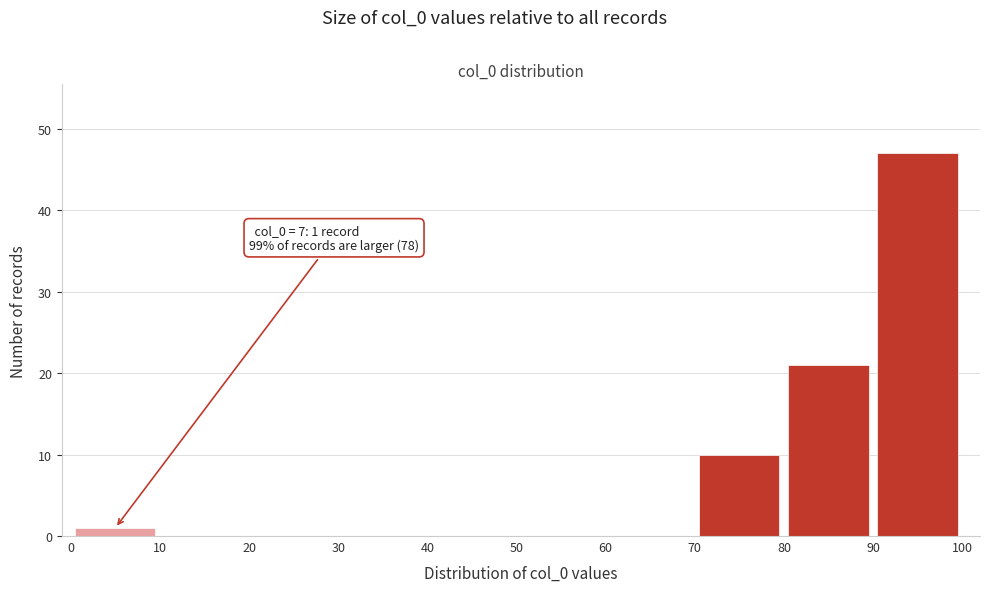

Which range on the x-axis has the tallest bar?

90 to 100